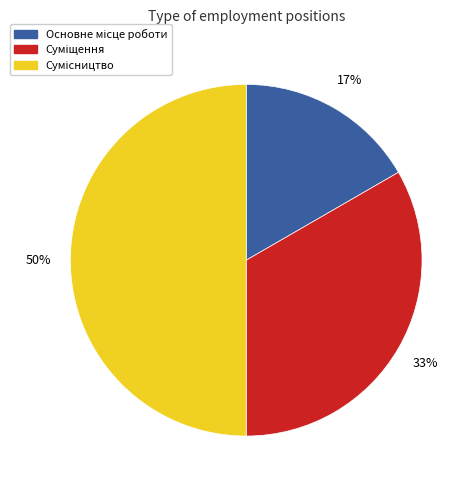

To the nearest percent, what is the average slice percentage?

33%